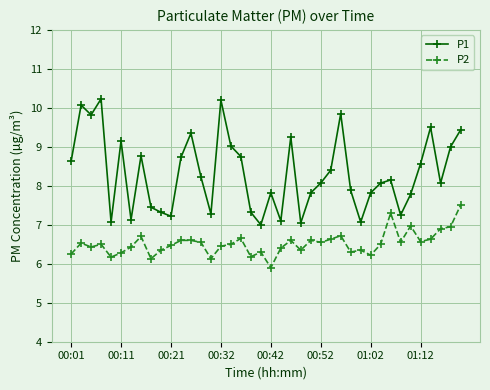

Which series has the largest range (max minus min)?

P1